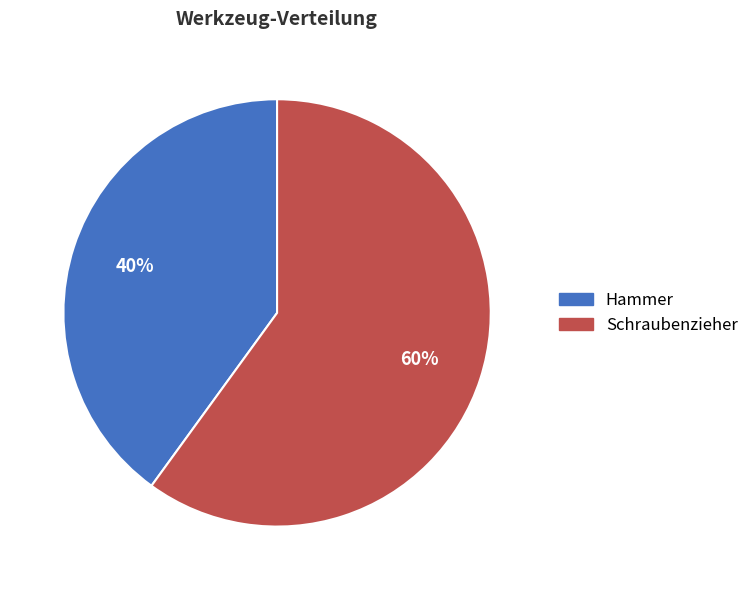

What is the smallest slice in the pie chart?

Hammer